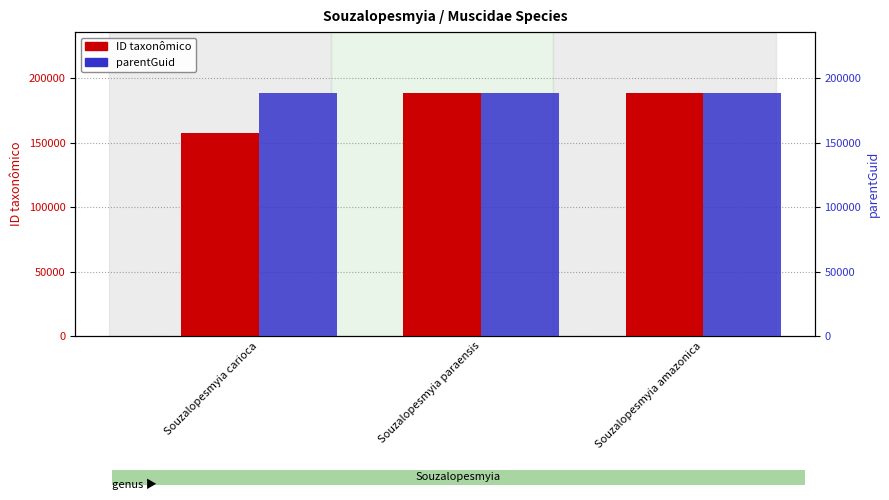

What is the maximum value for parentGuid?

188530